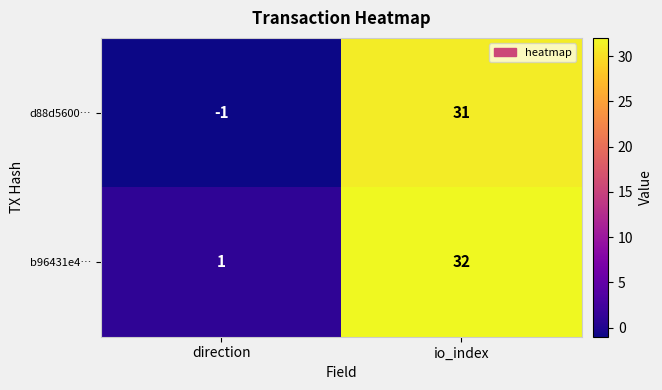

What is the sum of the d88d5600… values at io_index and direction?

30